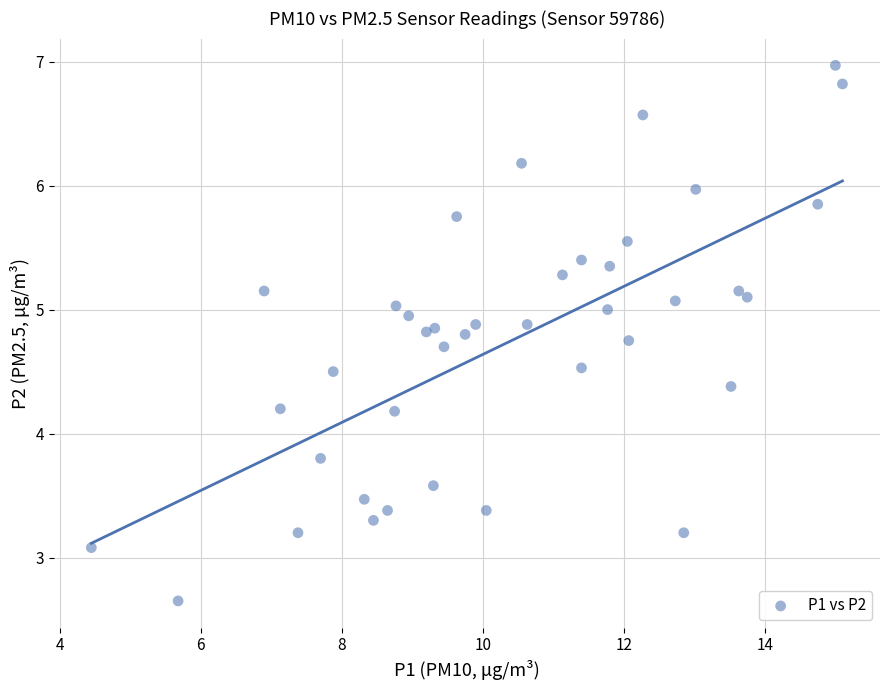

What is the range of Y values (max minus min)?

4.3